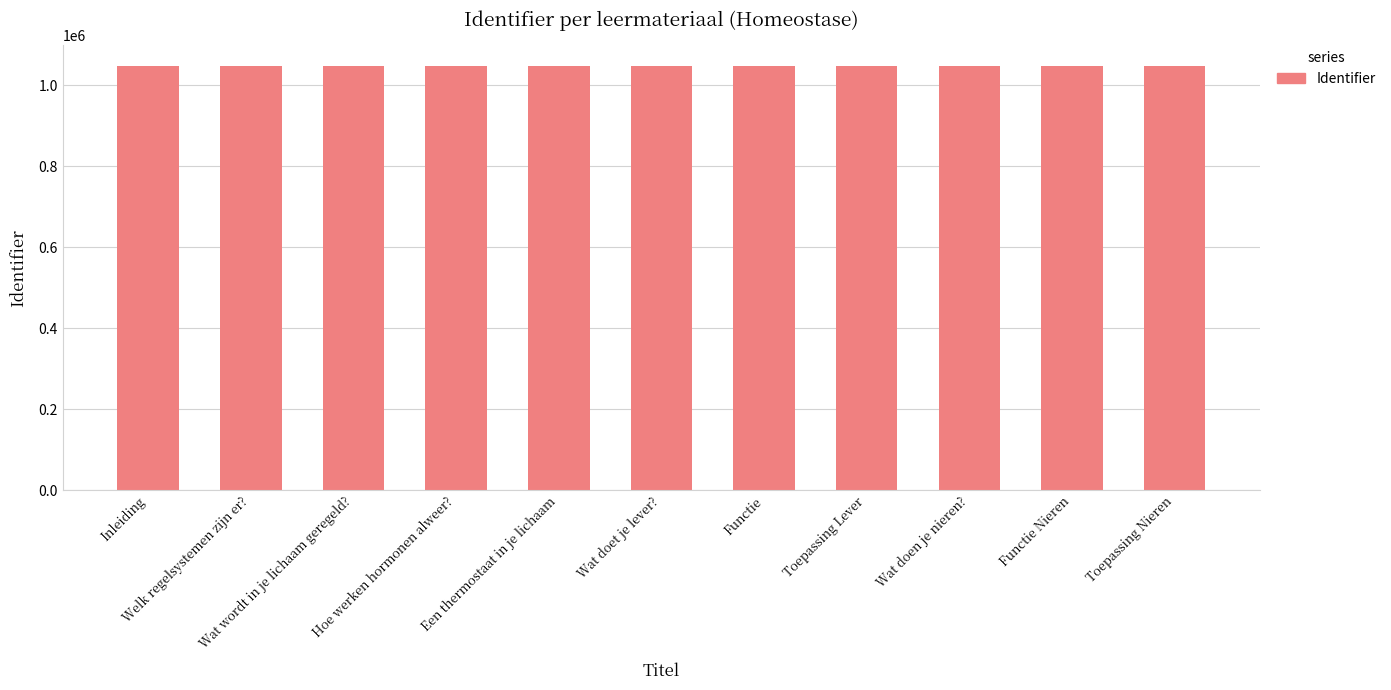

What is the maximum value shown in the chart?

1047108